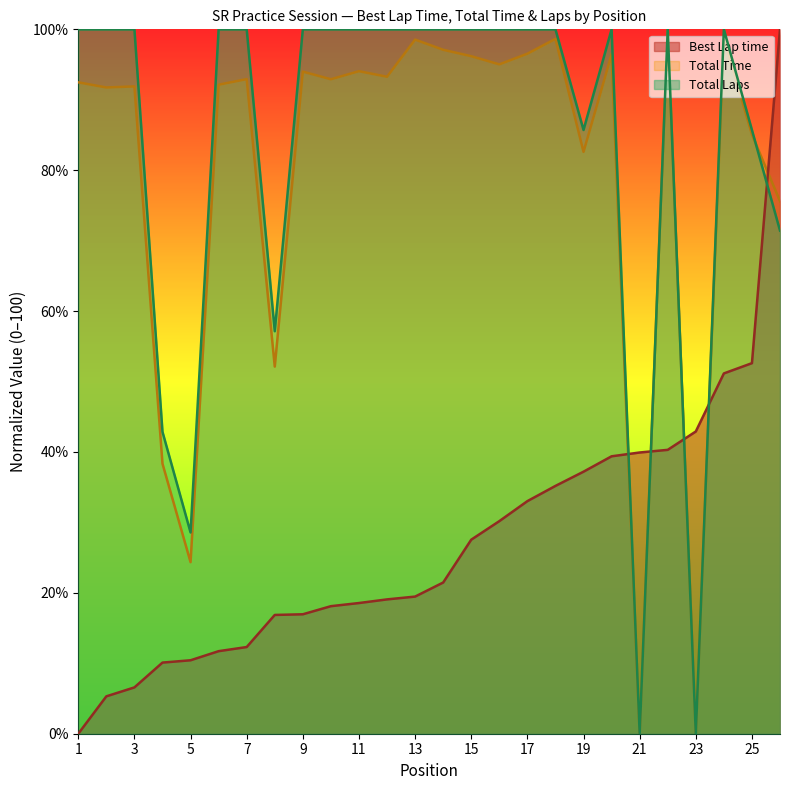

At which label does Total Laps reach its minimum?

21